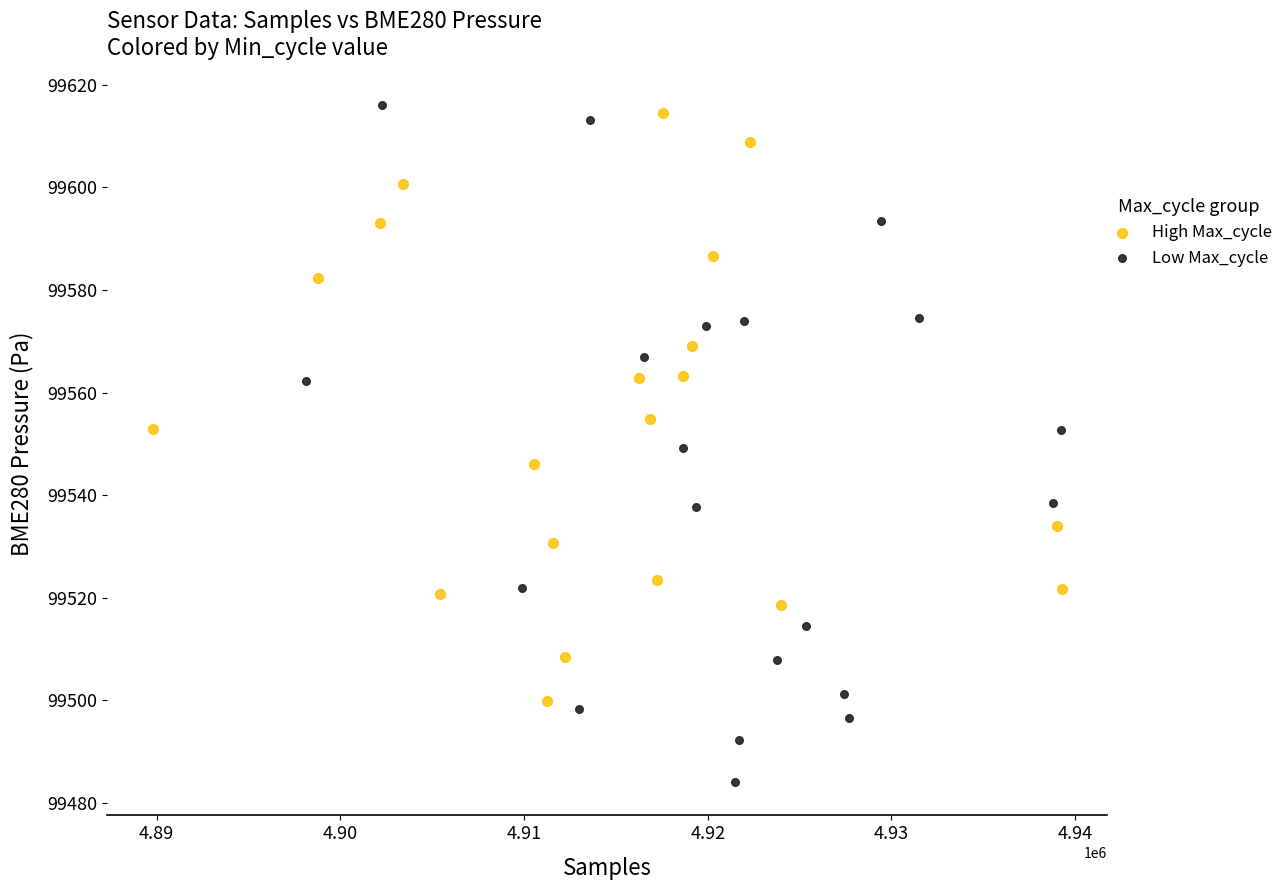

Which series has the largest Y range (max minus min)?

Low Max_cycle